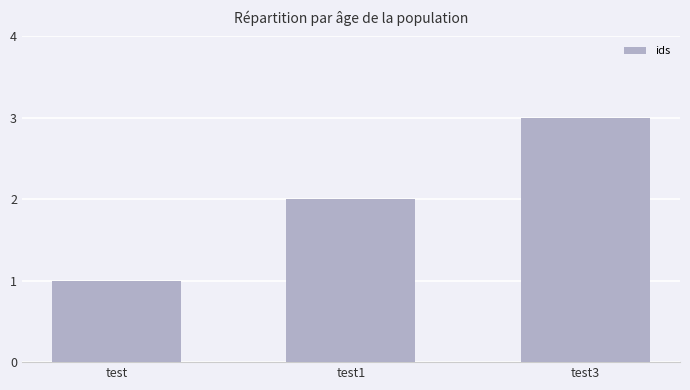

List the labels in order of value, largest first.

test3, test1, test